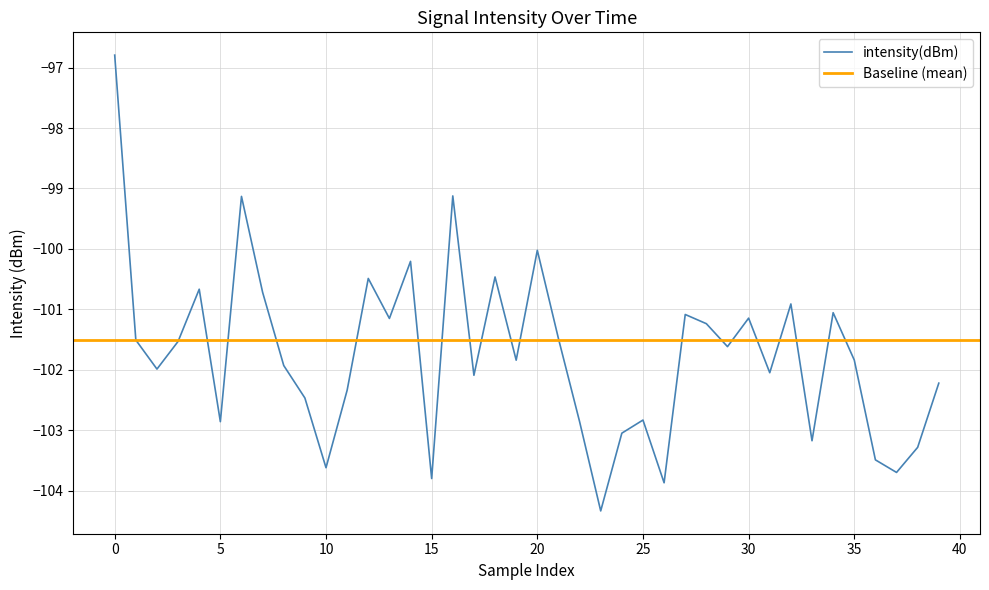

What is the maximum value for intensity(dBm)?

-96.8